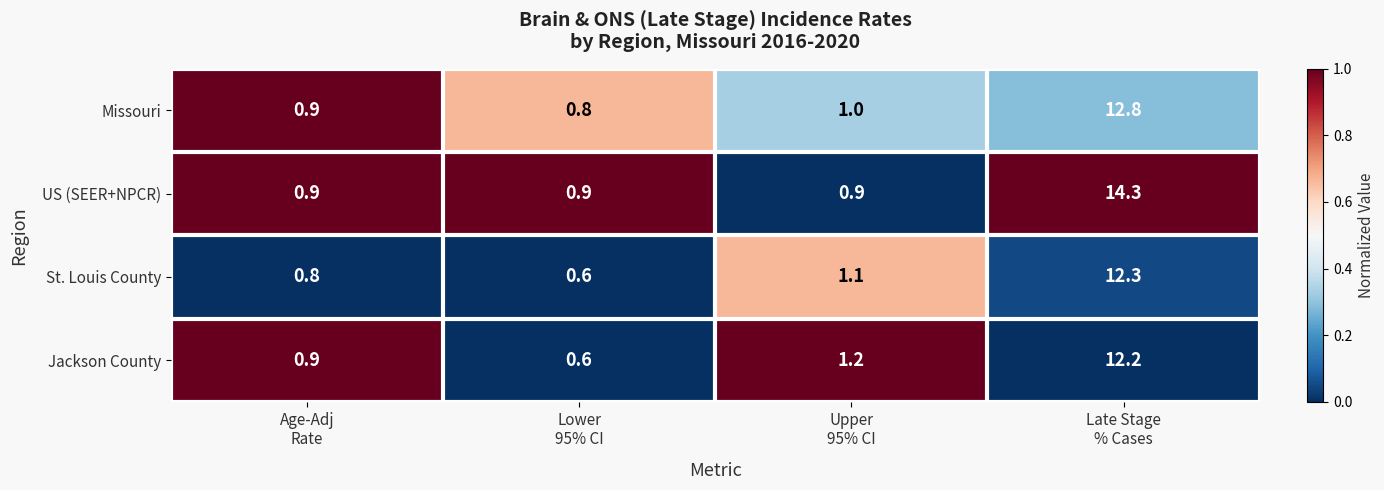

Reading left to right, extract all data points from this chart.

Missouri: 0.9	0.8	1.0	12.8
US (SEER+NPCR): 0.9	0.9	0.9	14.3
St. Louis County: 0.8	0.6	1.1	12.3
Jackson County: 0.9	0.6	1.2	12.2